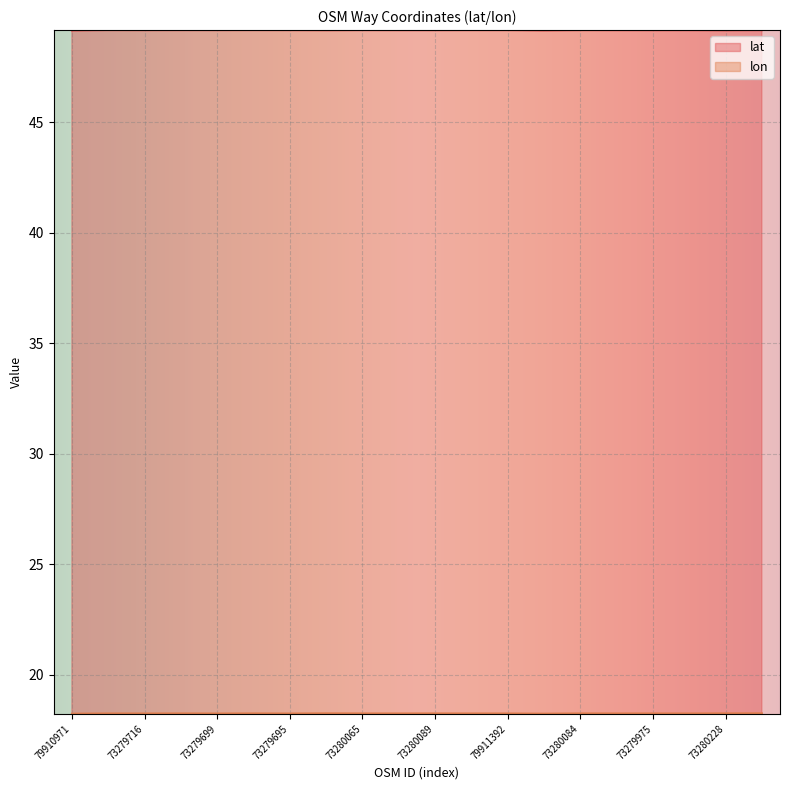

How many interior local valleys does the lat series have?

7